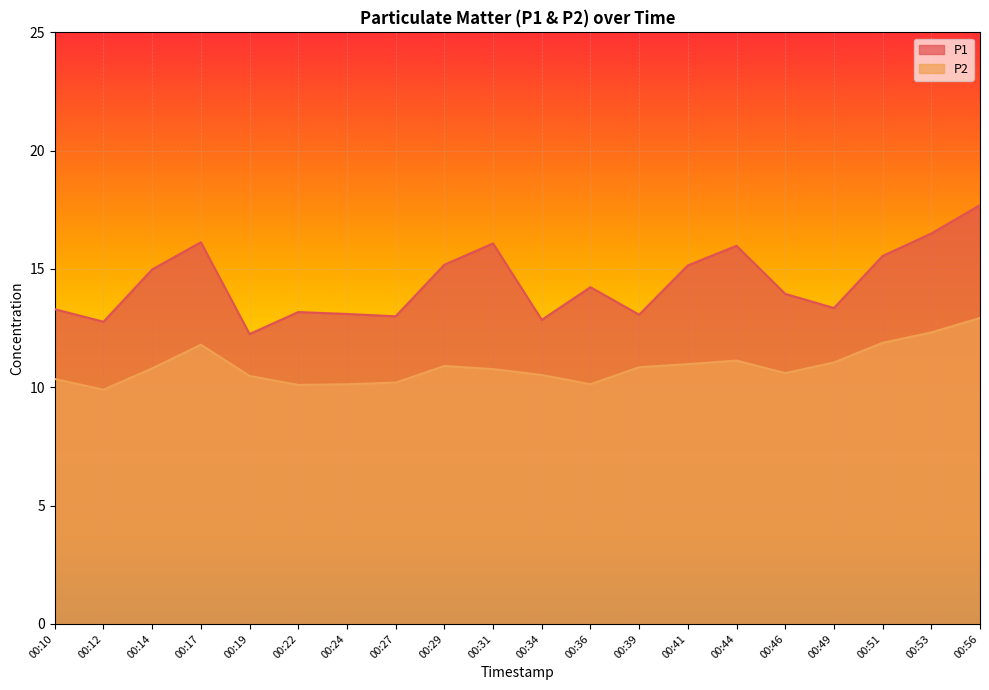

True or false: P1 and P2 cross at least once.

False